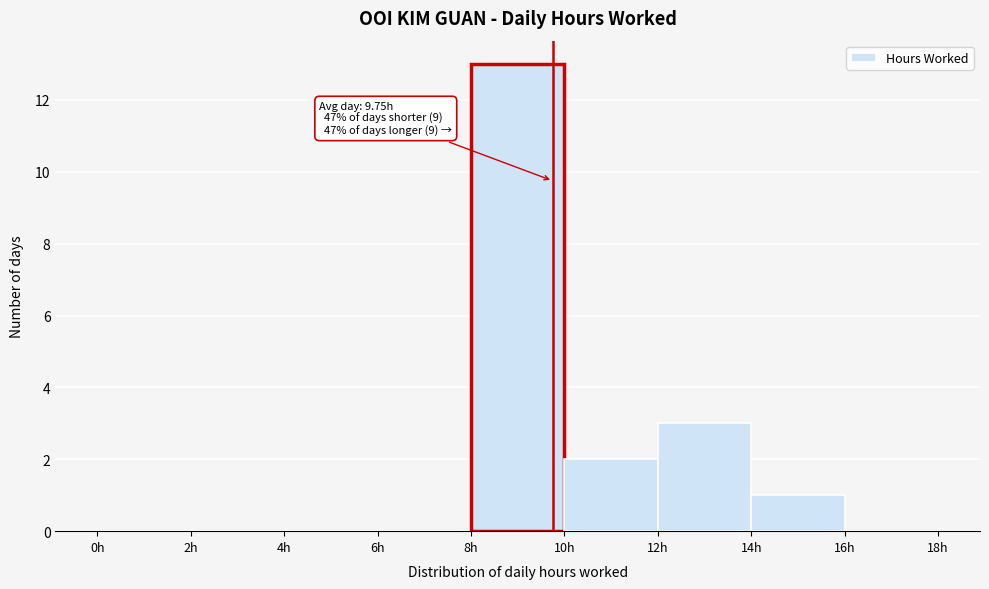

Over which range of the x-axis is the bar tallest?

8 to 10